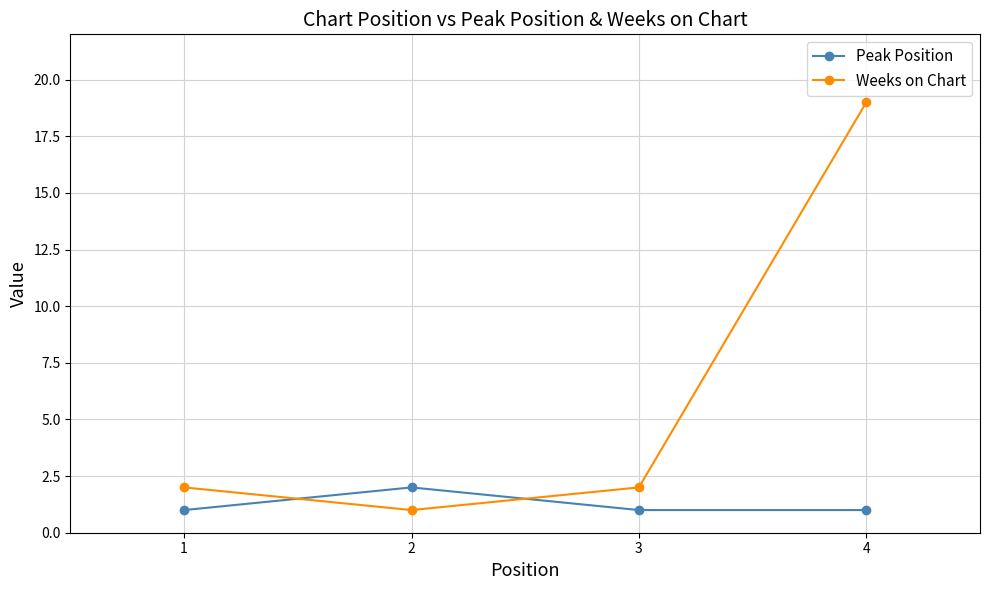

What is the spread (max minus min) of values at 1?

1